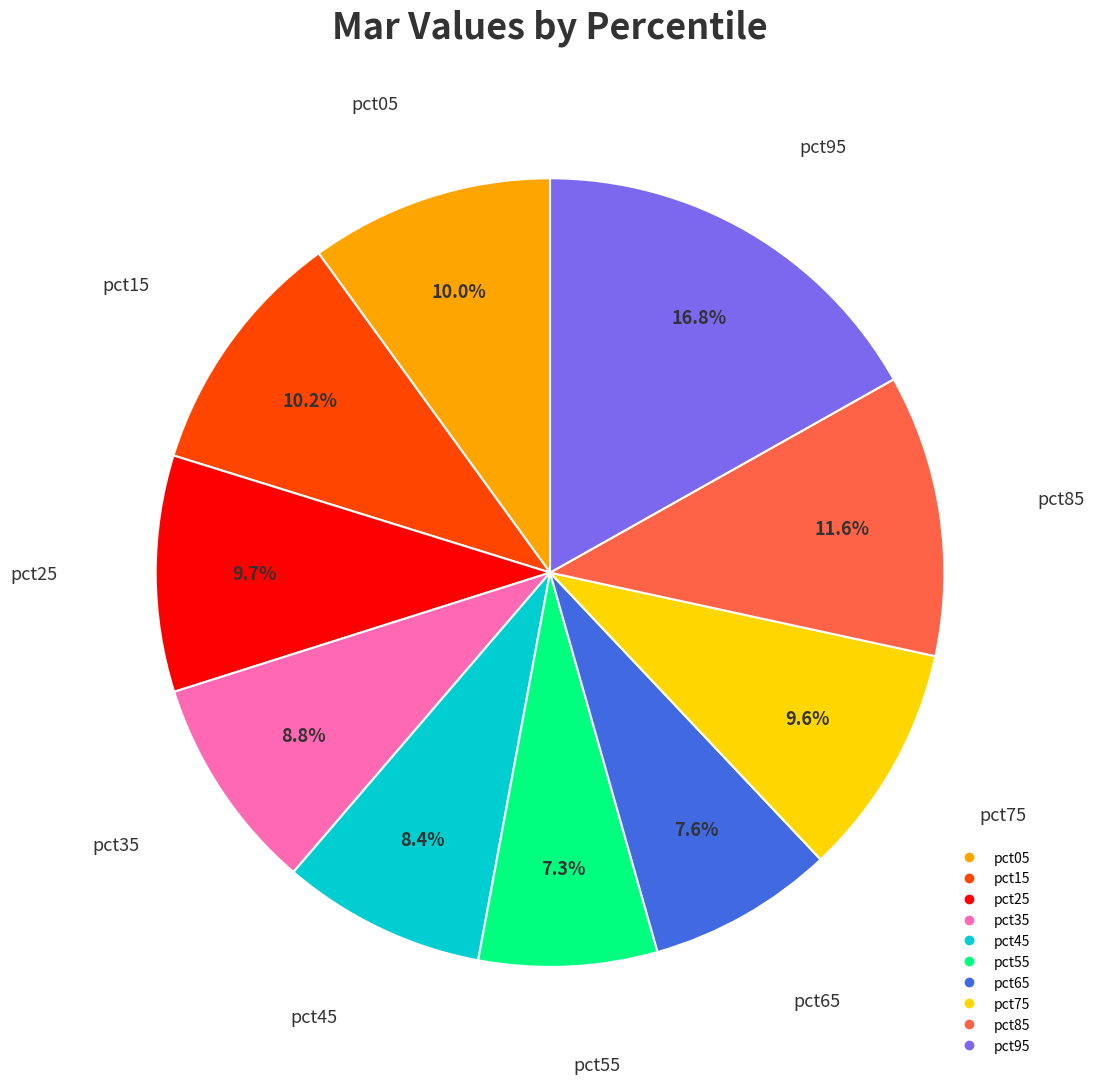

What is the largest slice in the pie chart?

pct95